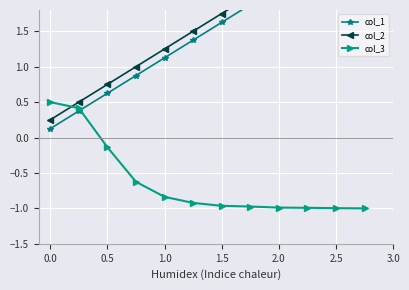

What is the lowest value of the col_3 series?

-1.0